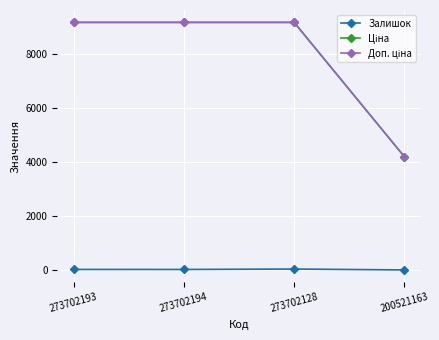

At how many categories does at least one series exceed 186?

4